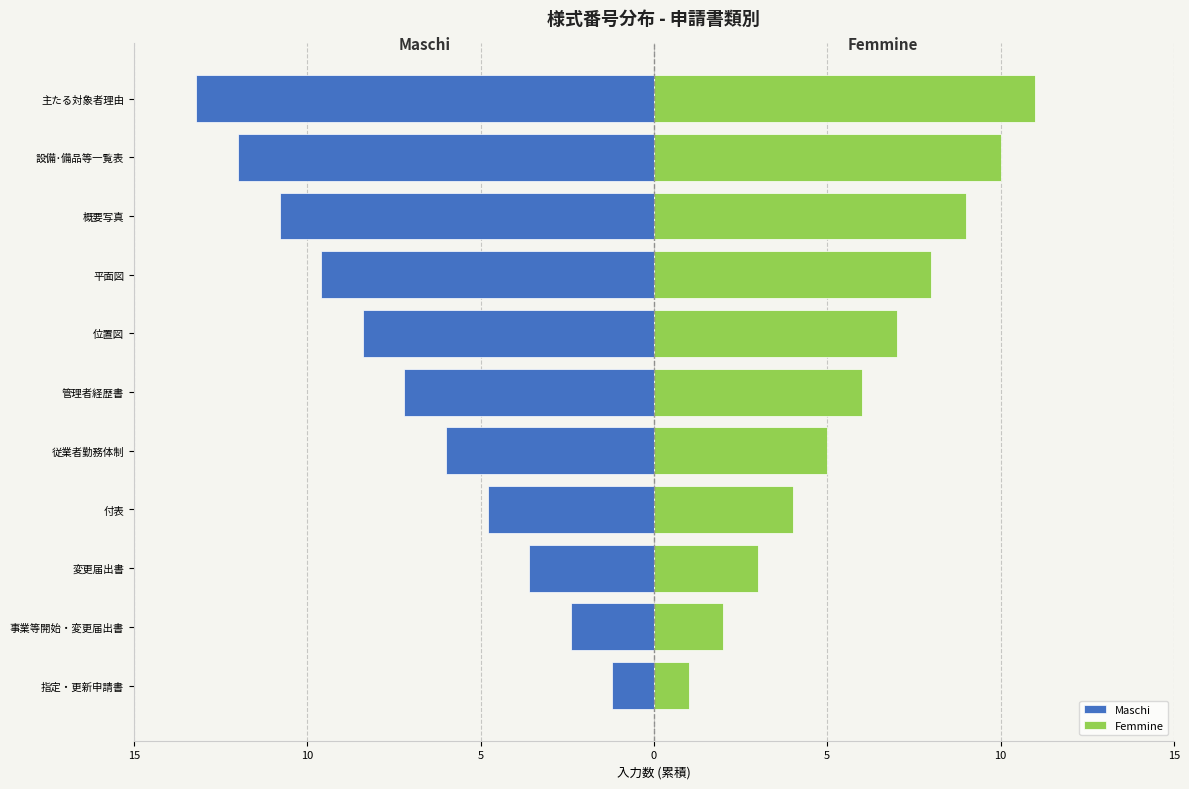

What are all the series names shown in the legend?

Maschi, Femmine